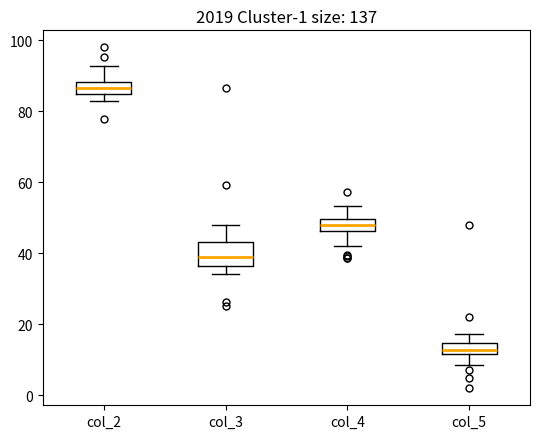

Which box has the highest median line?

col_2